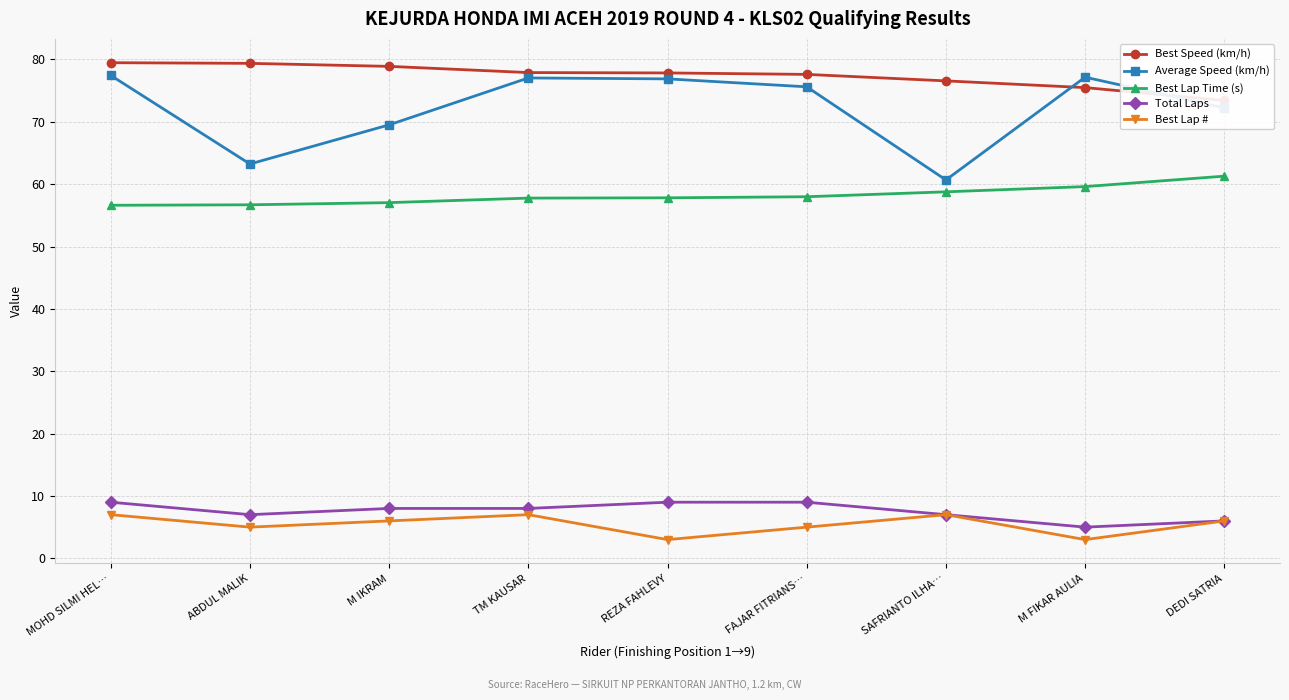

Which label corresponds to the largest value in the chart?

MOHD SILMI HEL…